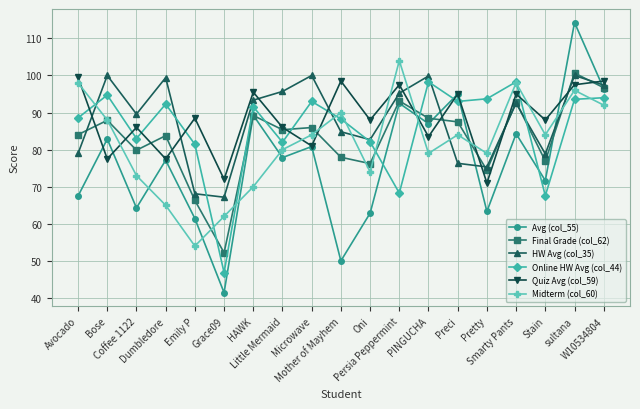

What is the value of the Avg (col_55) point at the 7th from the left?

89.3